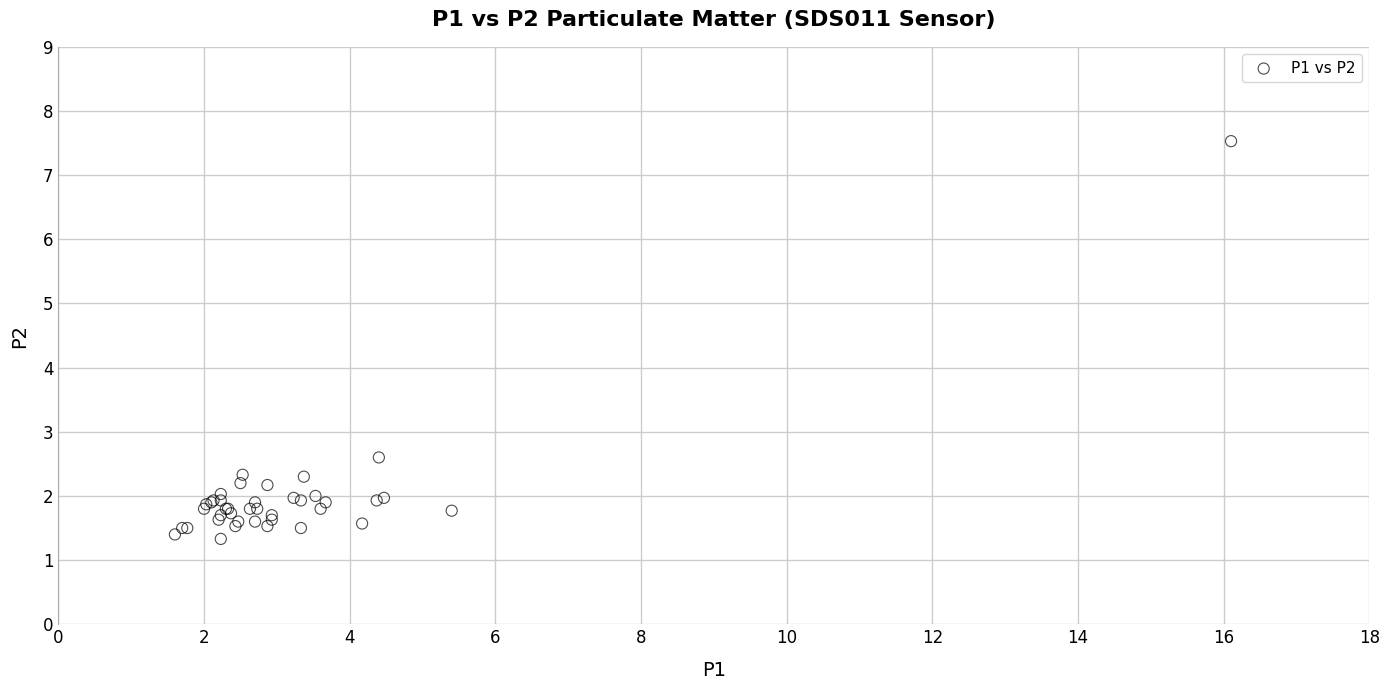

What Y value in the scatter plot is closest to 4?

2.6